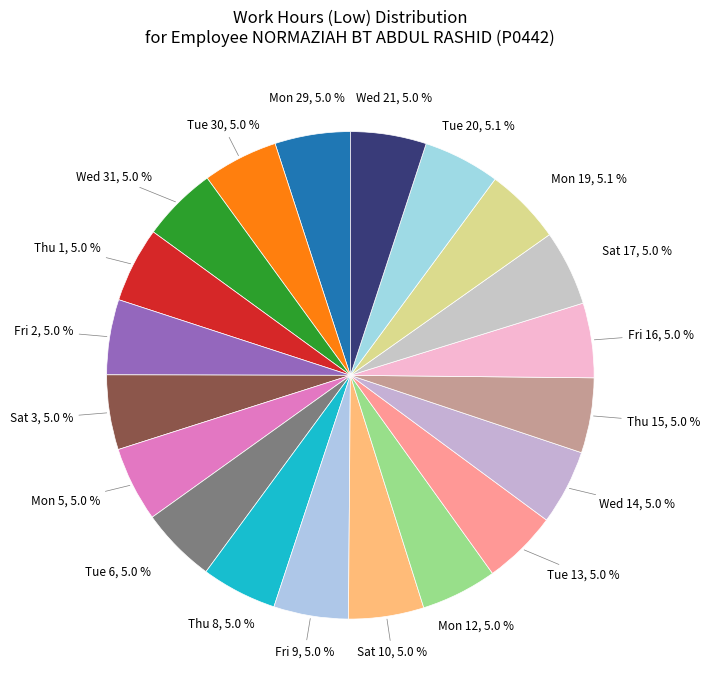

What percentage is the Thu 8 slice, to the nearest percent?

5%